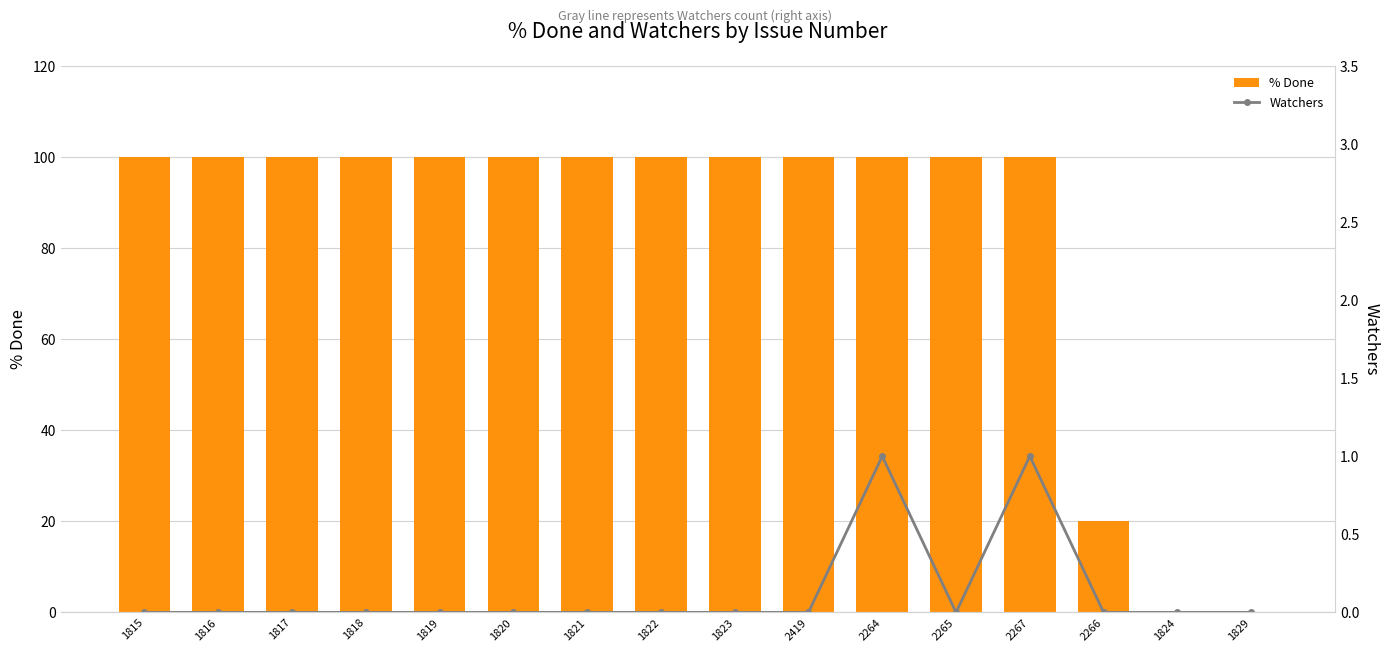

List the series in order of their overall mean, highest first.

% Done, Watchers